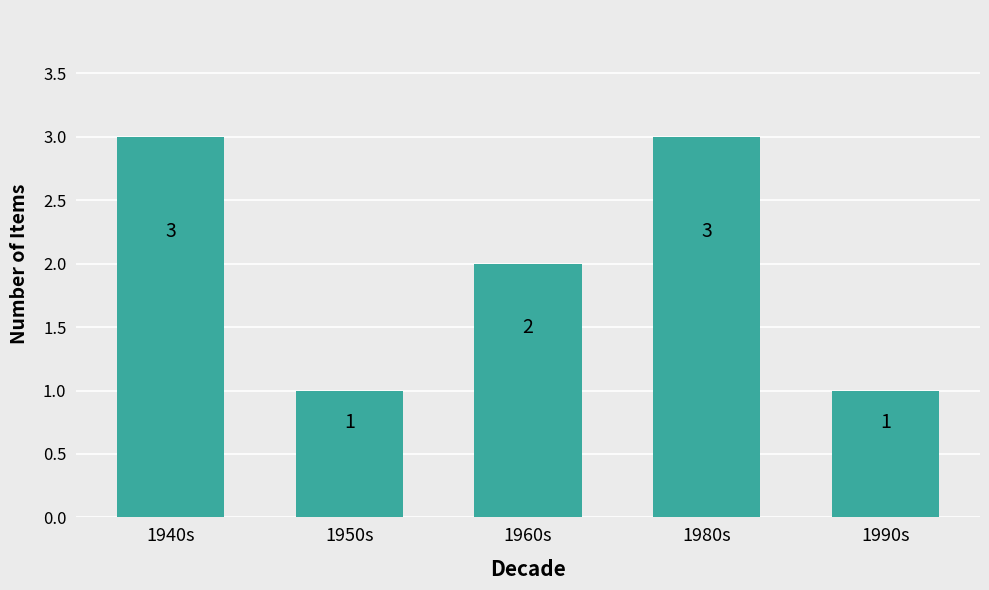

Where is the data nearest to the value 2?

1960s